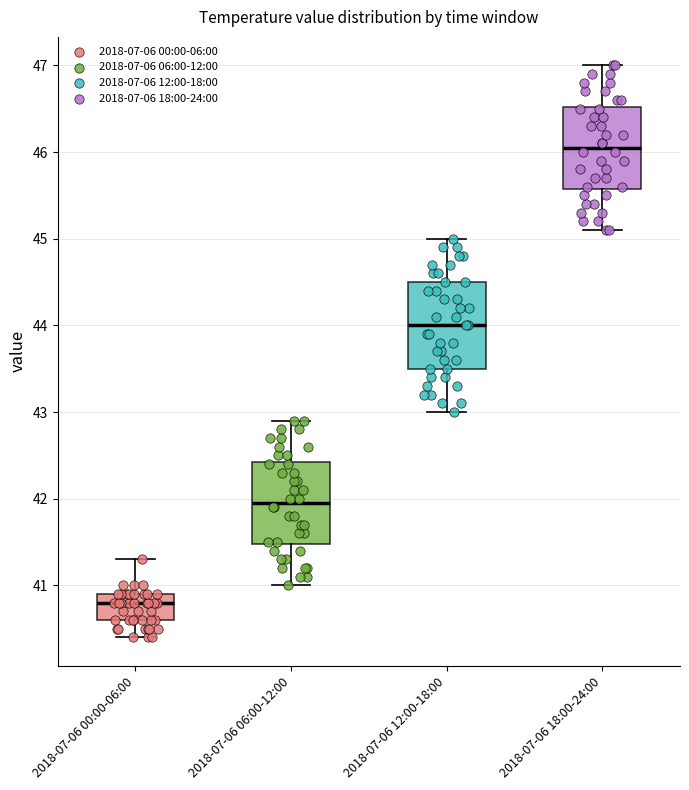

Reading left to right, transcribe this box plot: for each box, give where its median line is, the range the box spans, and where its two whiskers end, as read against the y-axis. The values are not printed on the chart, so give them approximately, as read against the axis.

2018-07-06 00:00-06:00: median 40.8, box 40.6 to 40.9, whiskers 40.4 to 41.3
2018-07-06 06:00-12:00: median 42.0, box 41.5 to 42.4, whiskers 41.0 to 42.9
2018-07-06 12:00-18:00: median 44.0, box 43.5 to 44.5, whiskers 43.0 to 45.0
2018-07-06 18:00-24:00: median 46.1, box 45.6 to 46.5, whiskers 45.1 to 47.0